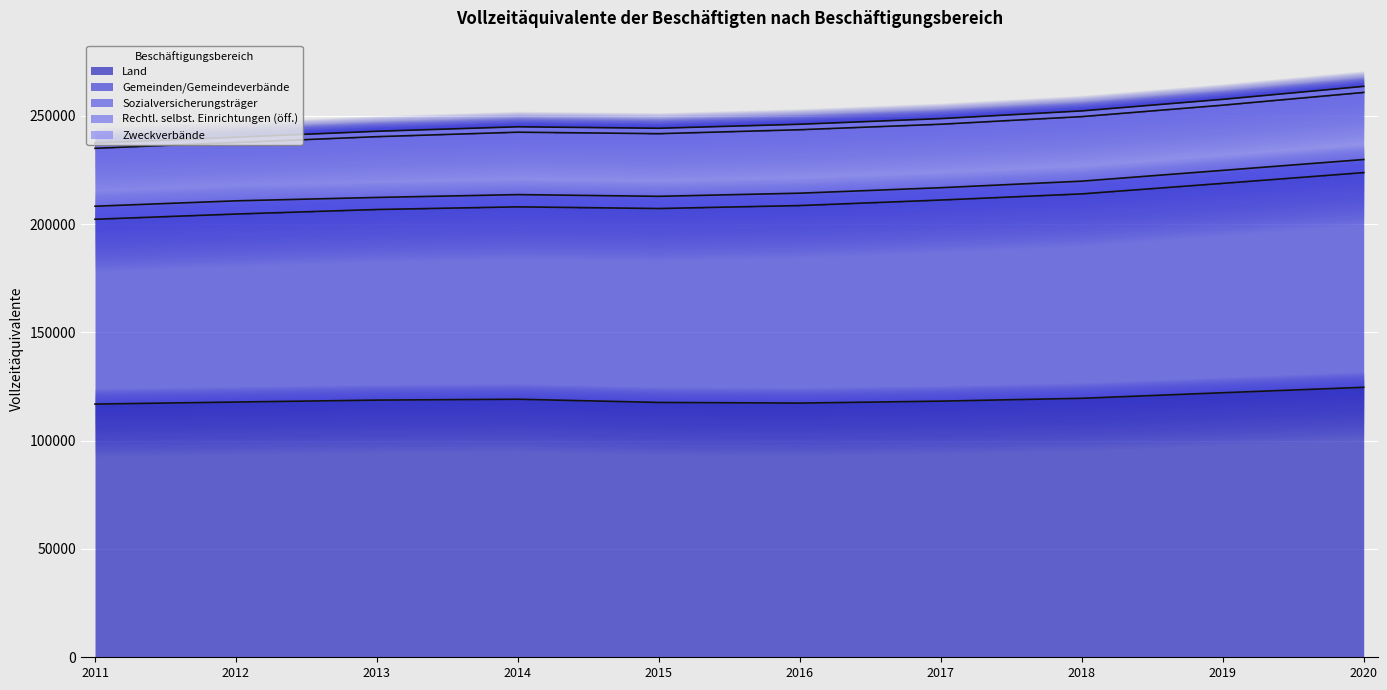

What is the maximum value for Land?

124670